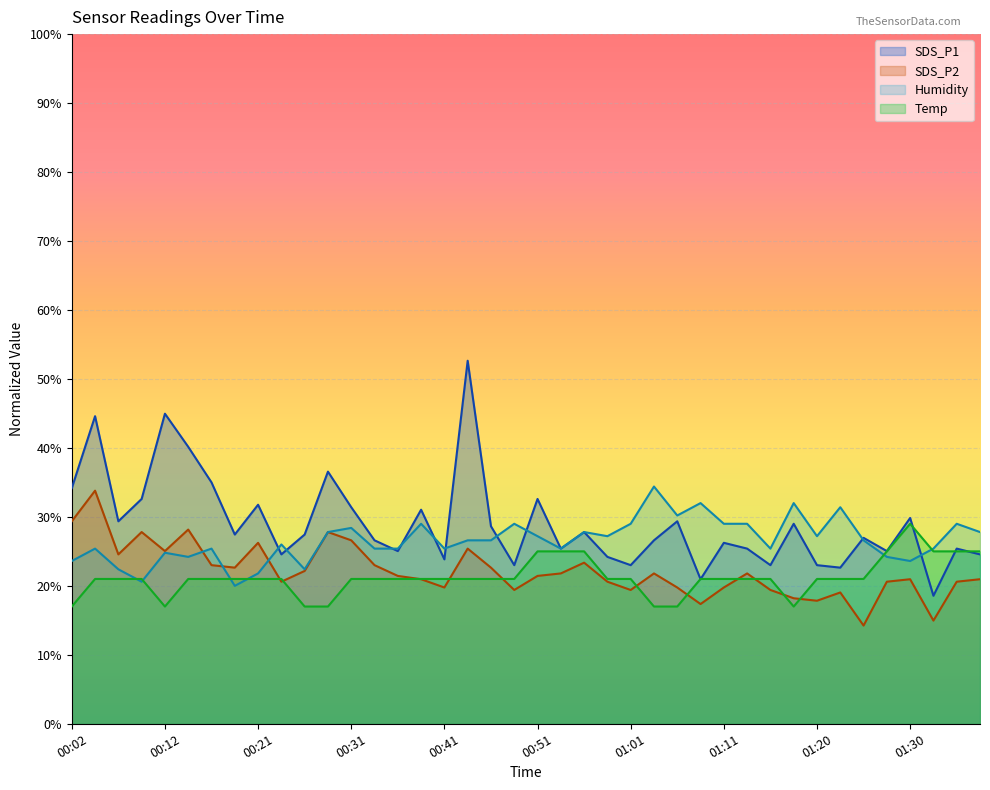

The value of Temp at 00:17 is 21.0. True or false?

True